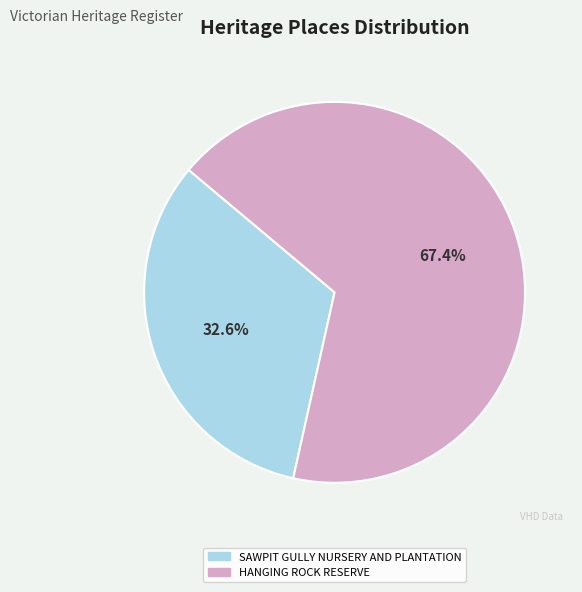

Which slice is the largest?

HANGING ROCK RESERVE